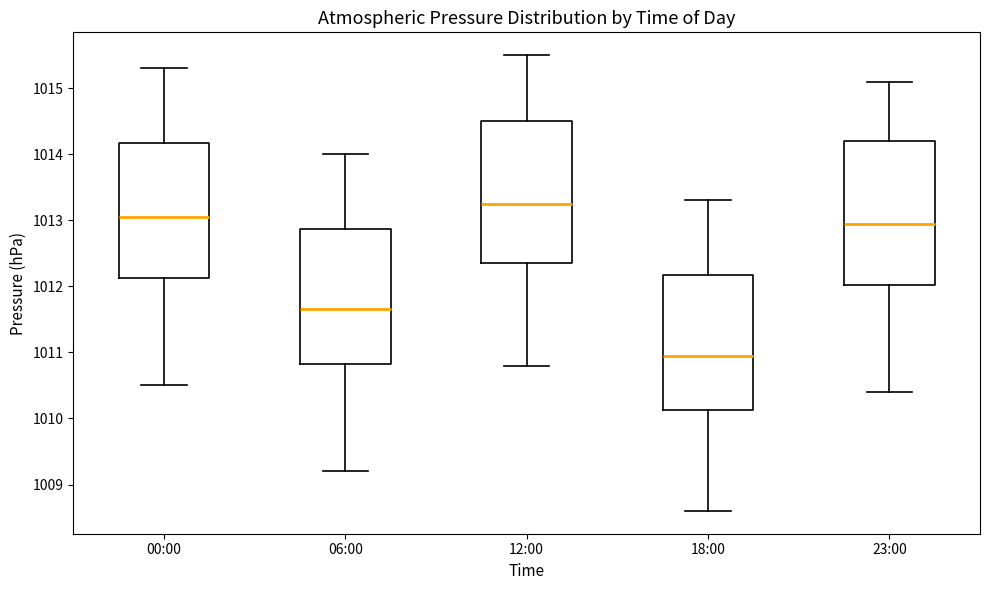

Reading left to right, read every box against the y-axis: the position of its median line, the range the box covers, and the ends of its whiskers. The values are not printed on the chart, so give them approximately, as read against the axis.

00:00: median 1013.1, box 1012.1 to 1014.2, whiskers 1010.5 to 1015.3
06:00: median 1011.7, box 1010.8 to 1012.9, whiskers 1009.2 to 1014.0
12:00: median 1013.3, box 1012.4 to 1014.5, whiskers 1010.8 to 1015.5
18:00: median 1011.0, box 1010.1 to 1012.2, whiskers 1008.6 to 1013.3
23:00: median 1013.0, box 1012.0 to 1014.2, whiskers 1010.4 to 1015.1